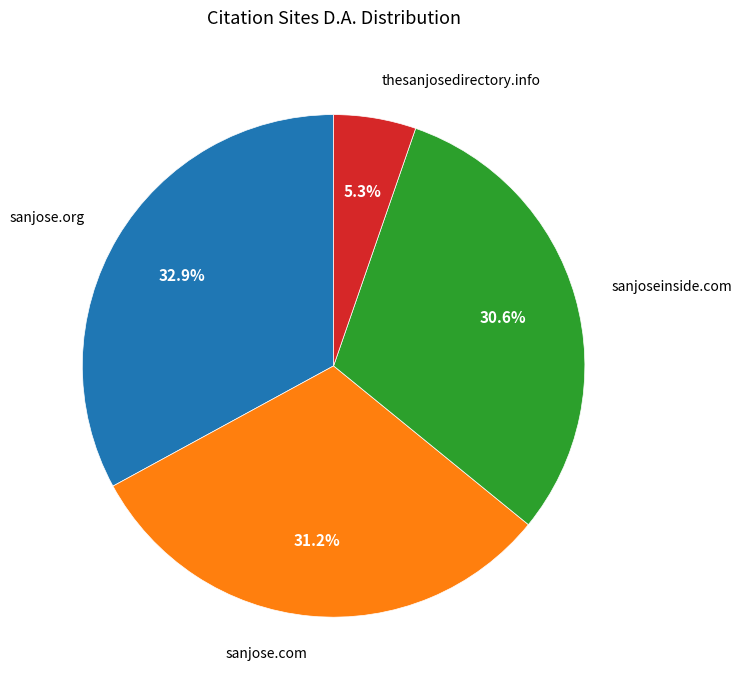

Is there a majority slice in this chart?

No